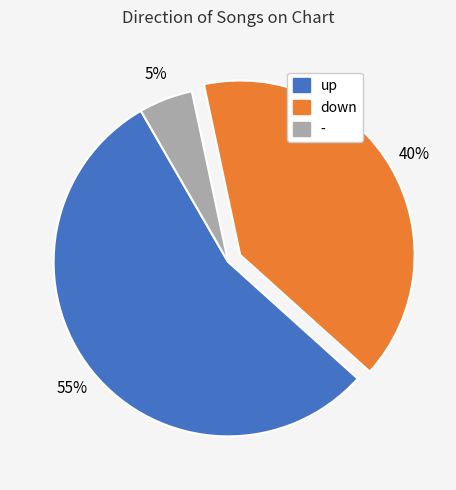

To the nearest percent, what percentage of the pie is down?

40%